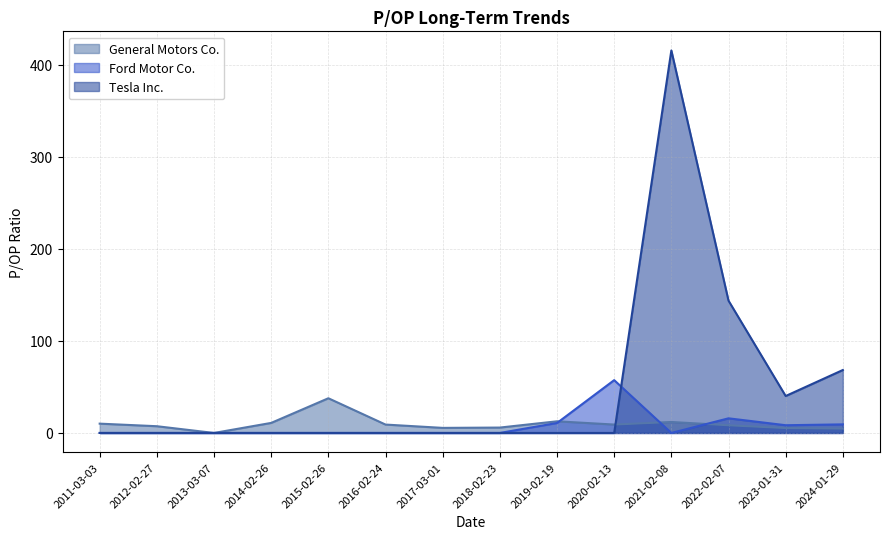

Reading left to right, list all the values displayed in this chart.

General Motors Co.: 2011-03-03=10.1	2012-02-27=7.3	2013-03-07=0.0	2014-02-26=10.9	2015-02-26=37.7	2016-02-24=9.1	2017-03-01=5.5	2018-02-23=5.9	2019-02-19=12.7	2020-02-13=9.1	2021-02-08=11.9	2022-02-07=8.3	2023-01-31=5.3	2024-01-29=4.7
Ford Motor Co.: 2011-03-03=0.0	2012-02-27=0.0	2013-03-07=0.0	2014-02-26=0.0	2015-02-26=0.0	2016-02-24=0.0	2017-03-01=0.0	2018-02-23=0.0	2019-02-19=10.8	2020-02-13=57.4	2021-02-08=0.0	2022-02-07=15.9	2023-01-31=8.4	2024-01-29=9.3
Tesla Inc.: 2011-03-03=0.0	2012-02-27=0.0	2013-03-07=0.0	2014-02-26=0.0	2015-02-26=0.0	2016-02-24=0.0	2017-03-01=0.0	2018-02-23=0.0	2019-02-19=0.0	2020-02-13=0.0	2021-02-08=415.6	2022-02-07=143.8	2023-01-31=40.1	2024-01-29=68.4